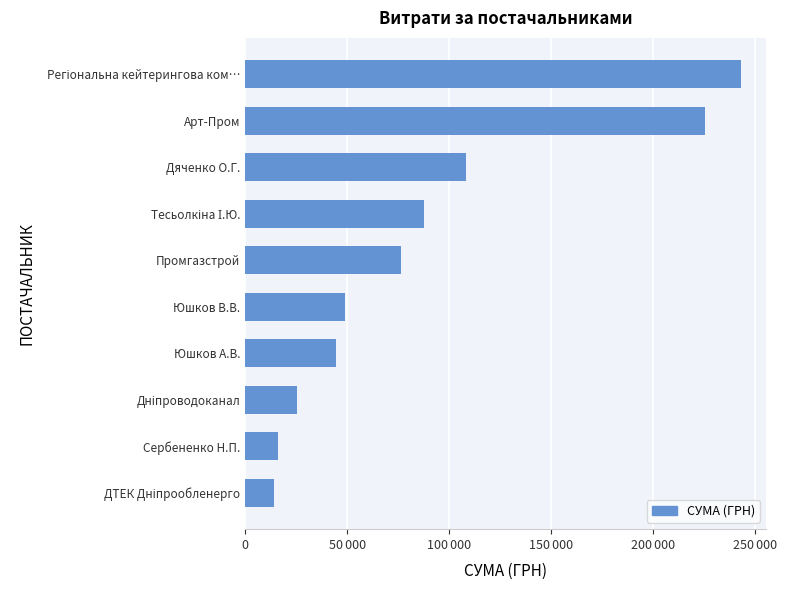

Are the bars grouped side by side (vs. stacked)?

No